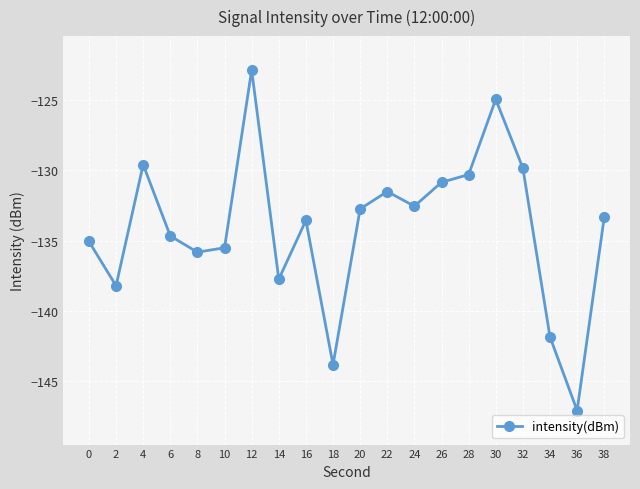

Reading right to left, transcribe all the data shown in this chart.

38=-133.3	36=-147.1	34=-141.9	32=-129.8	30=-124.9	28=-130.3	26=-130.8	24=-132.6	22=-131.5	20=-132.7	18=-143.9	16=-133.6	14=-137.8	12=-122.8	10=-135.5	8=-135.8	6=-134.7	4=-129.6	2=-138.2	0=-135.1